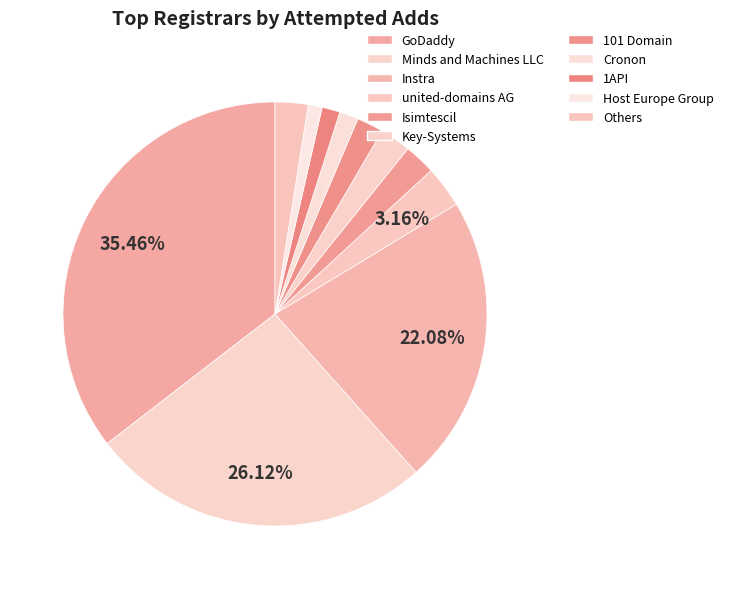

How many slices are in this pie chart?

11